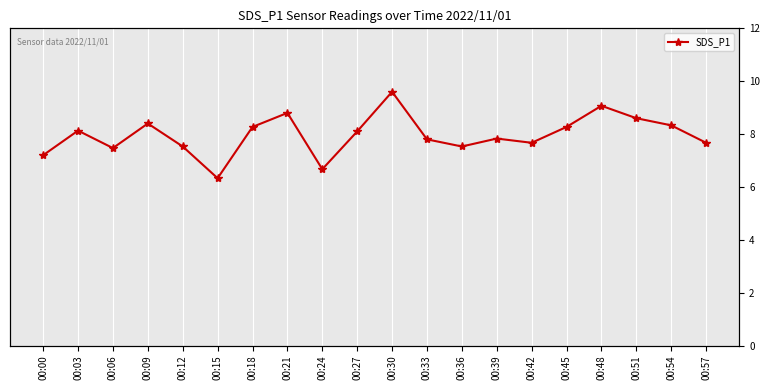

List the labels in order of value, smallest first.

00:15, 00:24, 00:00, 00:06, 00:12, 00:36, 00:42, 00:57, 00:33, 00:39, 00:27, 00:03, 00:18, 00:45, 00:54, 00:09, 00:51, 00:21, 00:48, 00:30